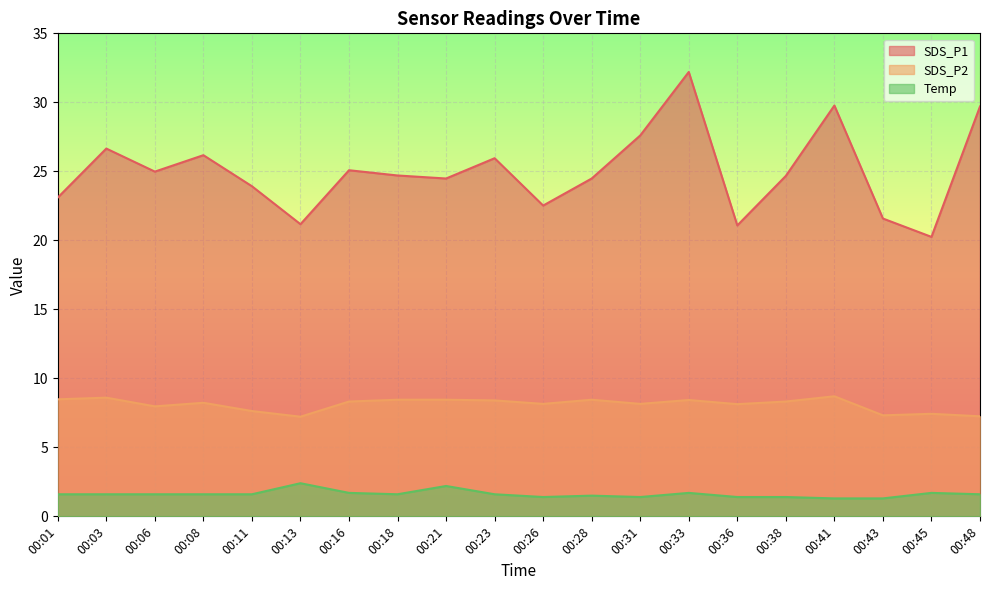

What is the value of the Temp point at the 5th from the left?

1.6